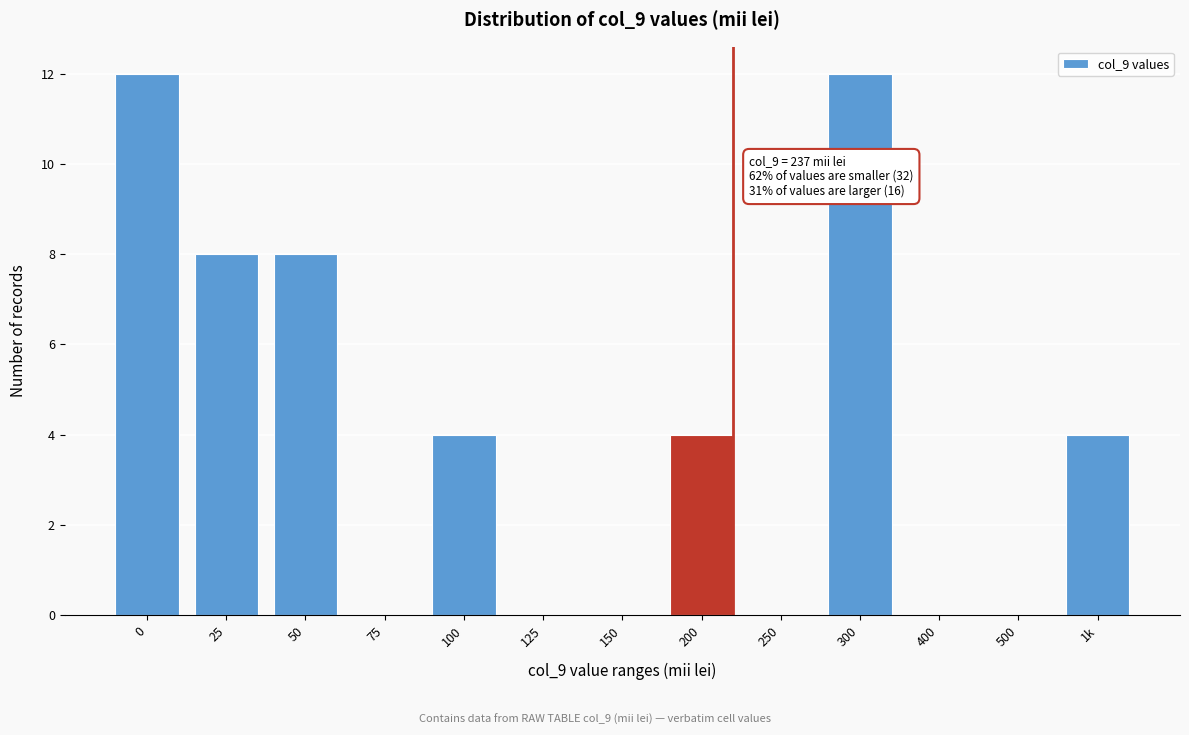

Reading right to left, list all the values displayed in this chart.

1k=4	500=0	400=0	300=12	250=0	200=4	150=0	125=0	100=4	75=0	50=8	25=8	0=12